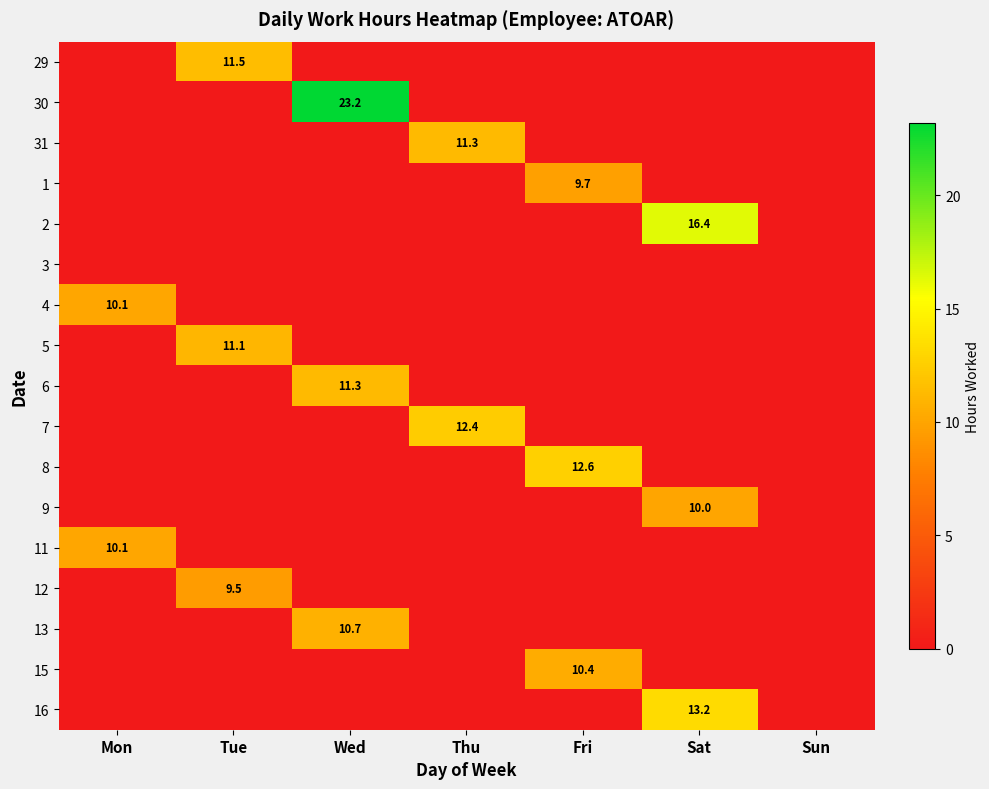

Is the value of 15 at Tue greater than the value of 29 at Sun?

No